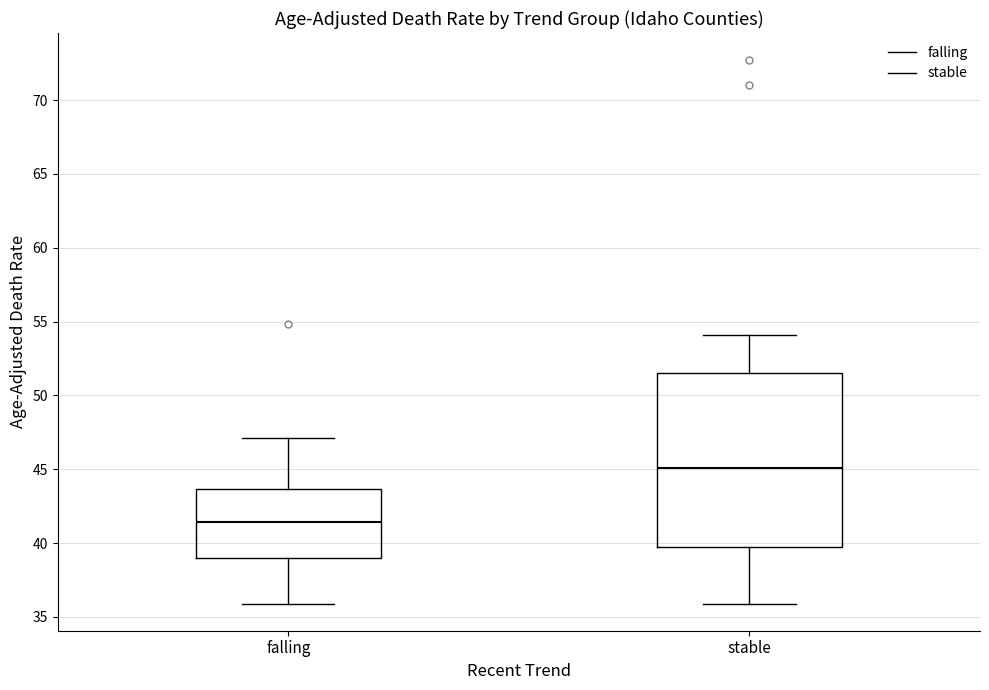

Reading left to right, transcribe this box plot: for each box, give where its median line is, the range the box spans, and where its two whiskers end, as read against the y-axis. The values are not printed on the chart, so give them approximately, as read against the axis.

falling: median 41.5, box 39.0 to 43.5, whiskers 36.0 to 47.0
stable: median 45.0, box 39.5 to 51.5, whiskers 36.0 to 54.0